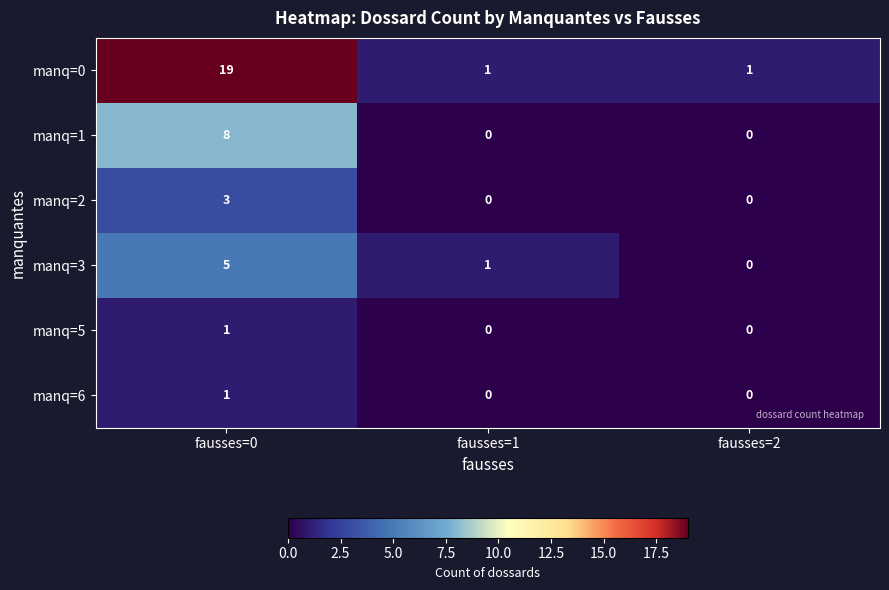

What is the total value across all series at fausses=0?

37